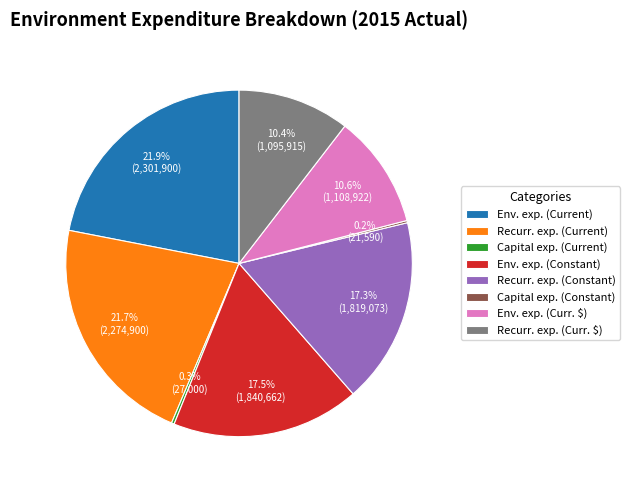

Is there a majority slice in this chart?

No